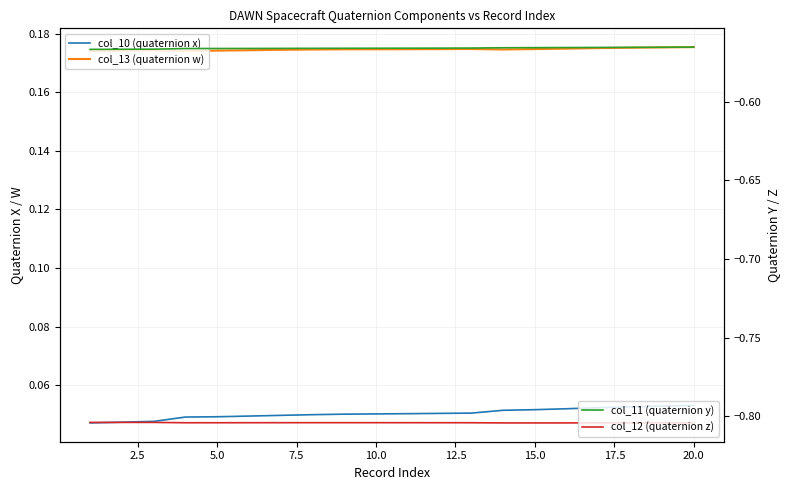

What is the value of the col_10 (quaternion x) point at the 13th from the left?

0.1